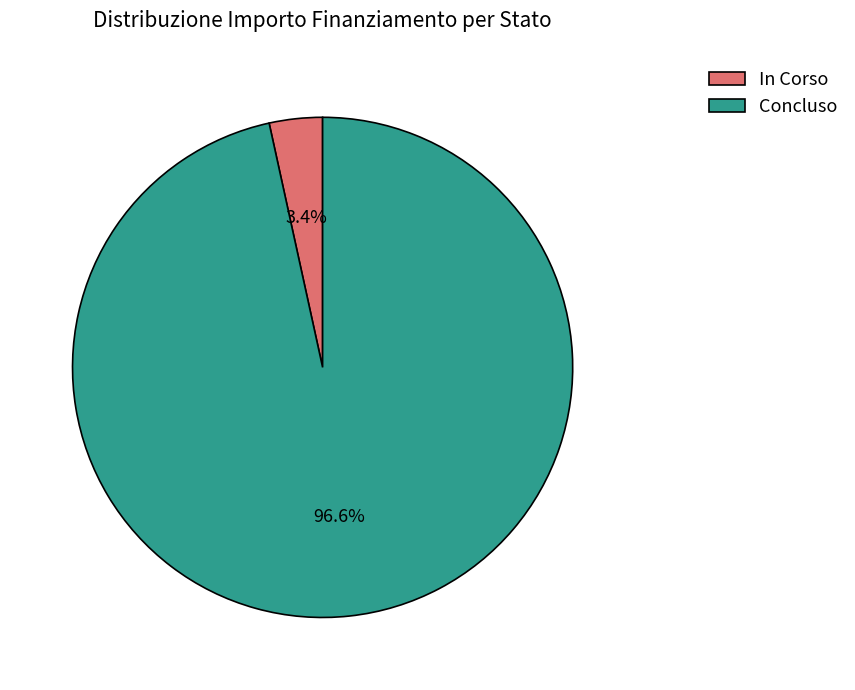

Combined, do Concluso and In Corso account for over 50%?

Yes